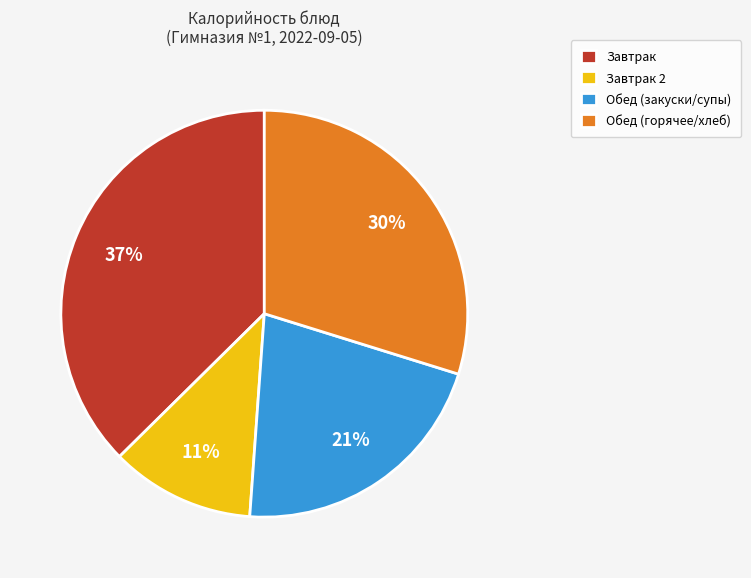

Rank the categories by value from lowest to highest.

Завтрак 2, Обед (закуски/супы), Обед (горячее/хлеб), Завтрак